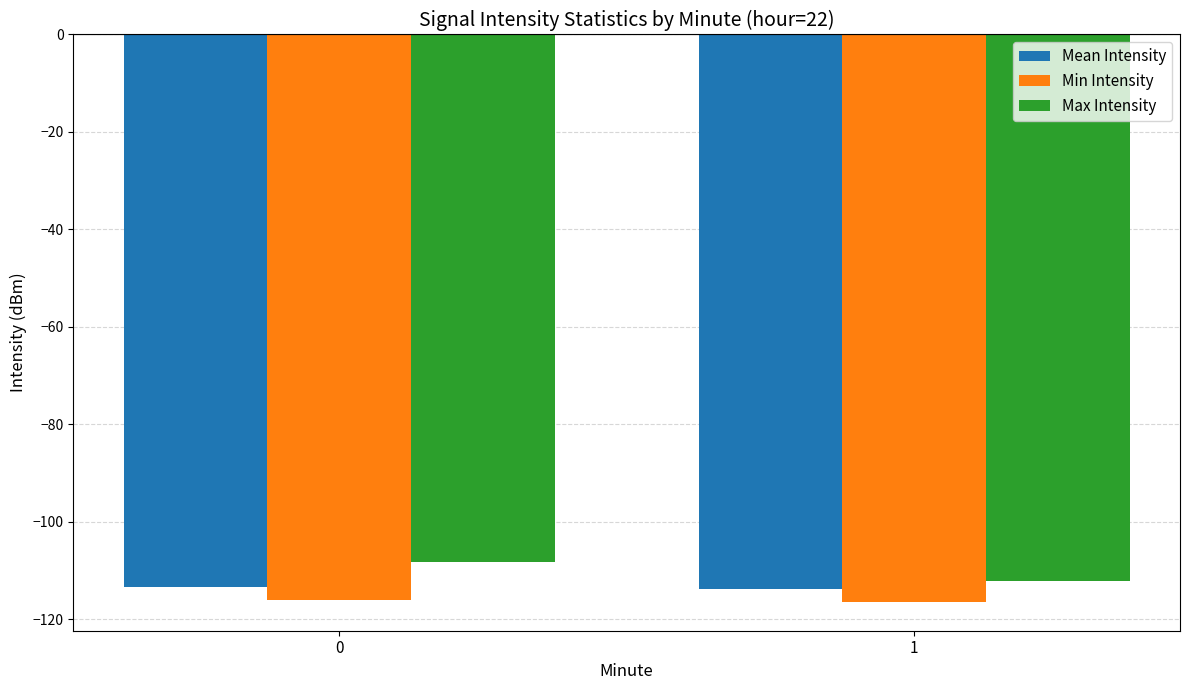

The Max Intensity series shows -141.0 at 0. True or false?

False